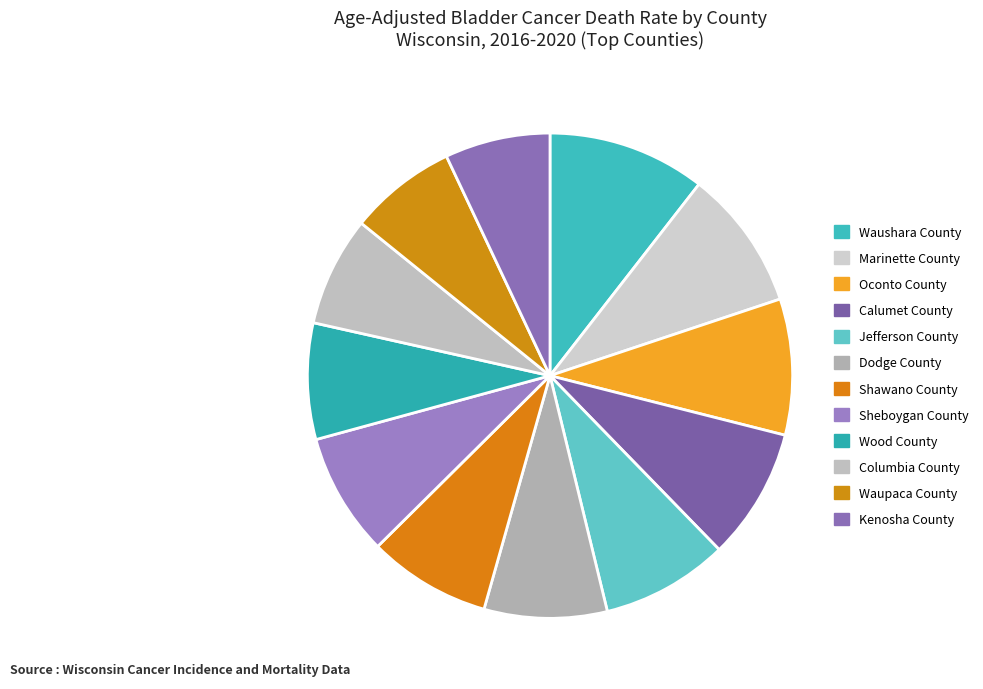

The Kenosha County slice represents 1% of the pie. True or false?

False